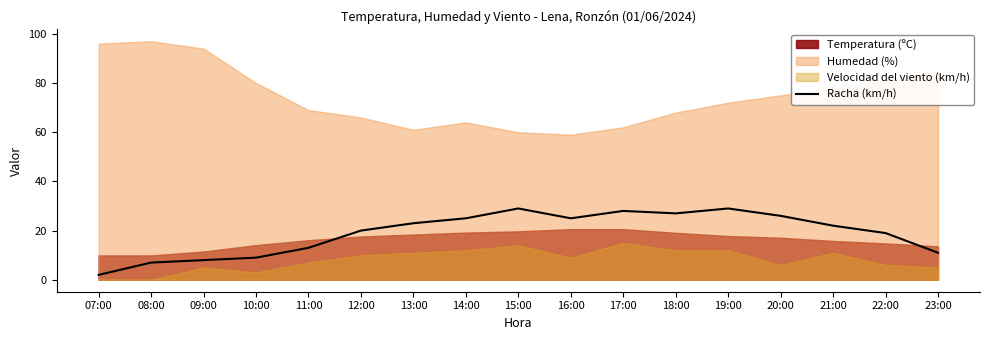

True or false: the data shows 13 at 09:00.

False